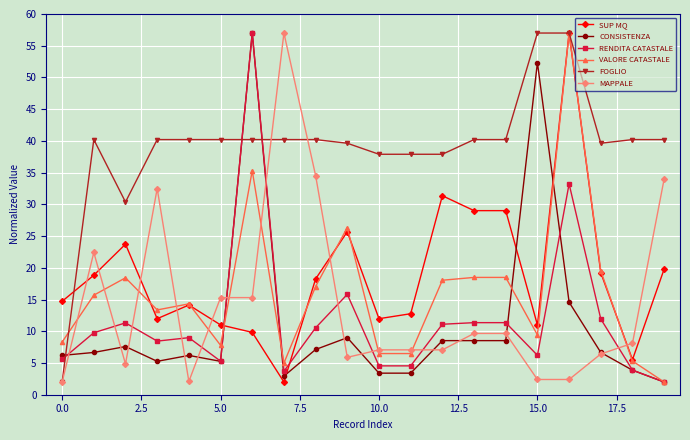

What is the value of the MAPPALE point at the 9th from the left?

34.5